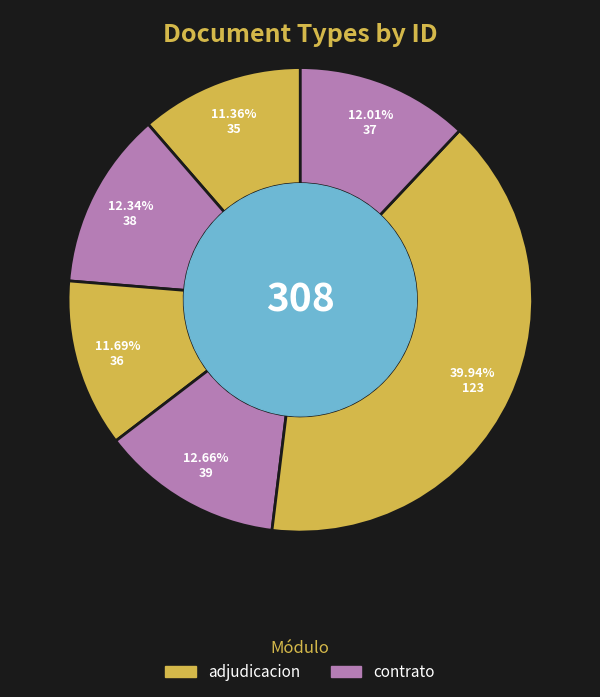

To the nearest percent, what is the average slice percentage?

17%